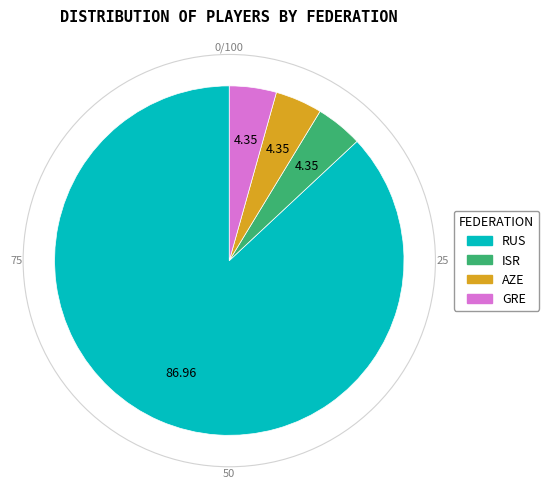

Which slice is the largest?

RUS